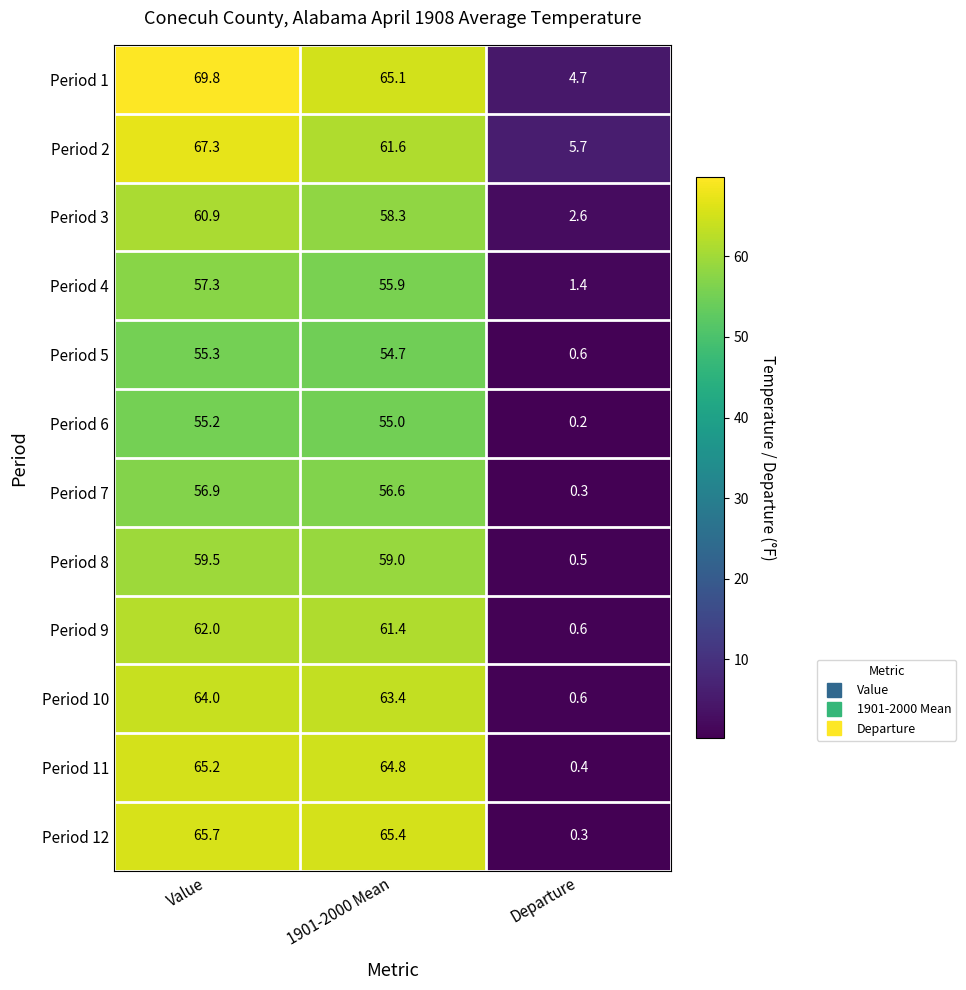

Is the value of Period 2 at Departure greater than the value of Period 10 at 1901-2000 Mean?

No